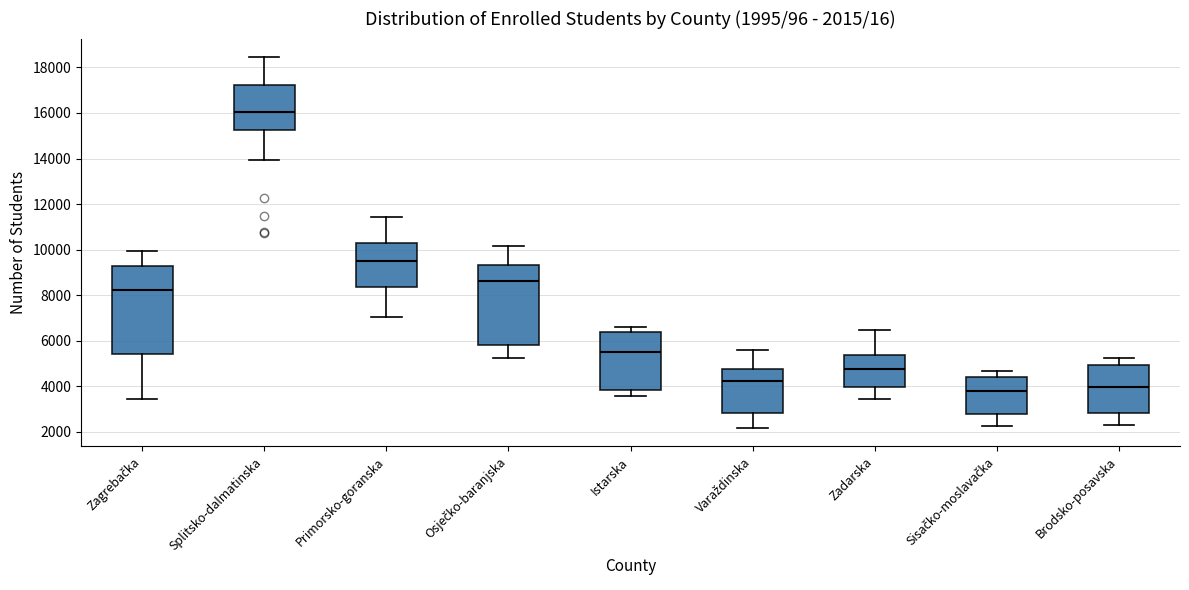

Comparing the boxes themselves (not the whiskers), which one is the tallest?

Zagrebačka